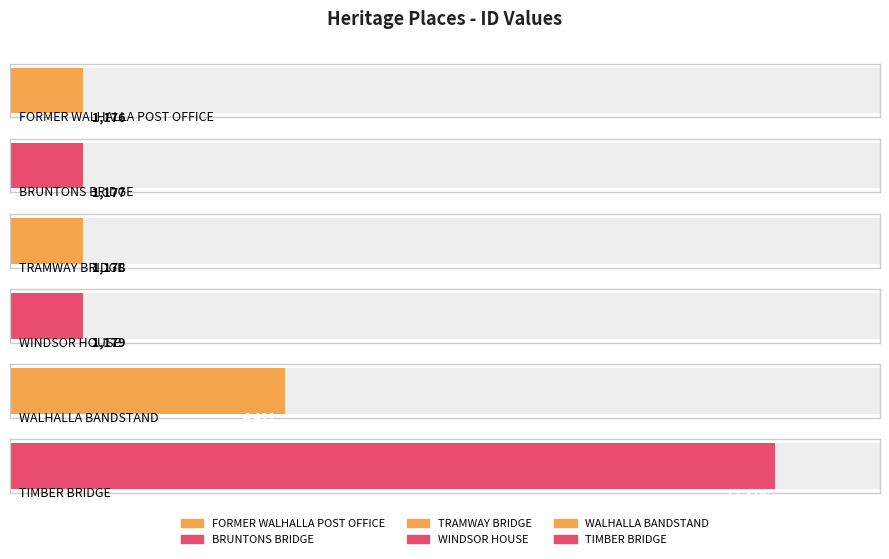

What is the greatest value displayed?

12314